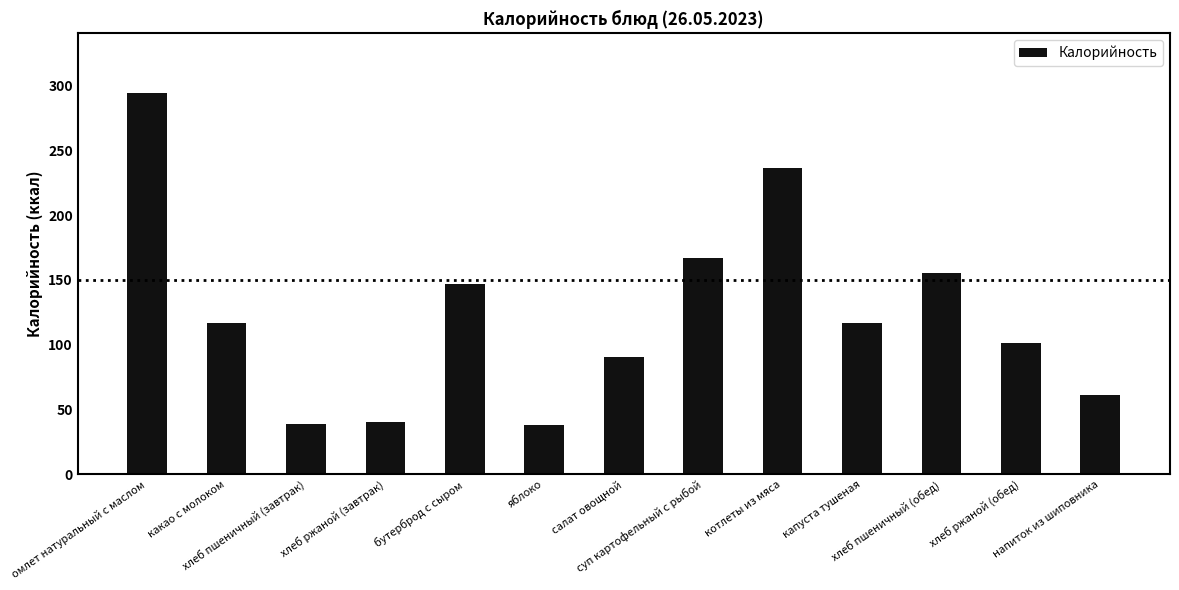

Between хлеб ржаной (завтрак) and суп картофельный с рыбой, which is larger?

суп картофельный с рыбой